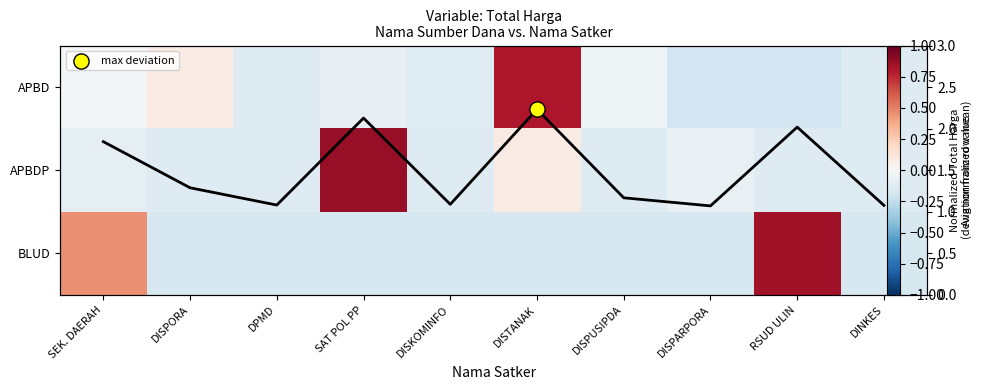

List the series in order of their overall mean, highest first.

BLUD, APBD, APBDP